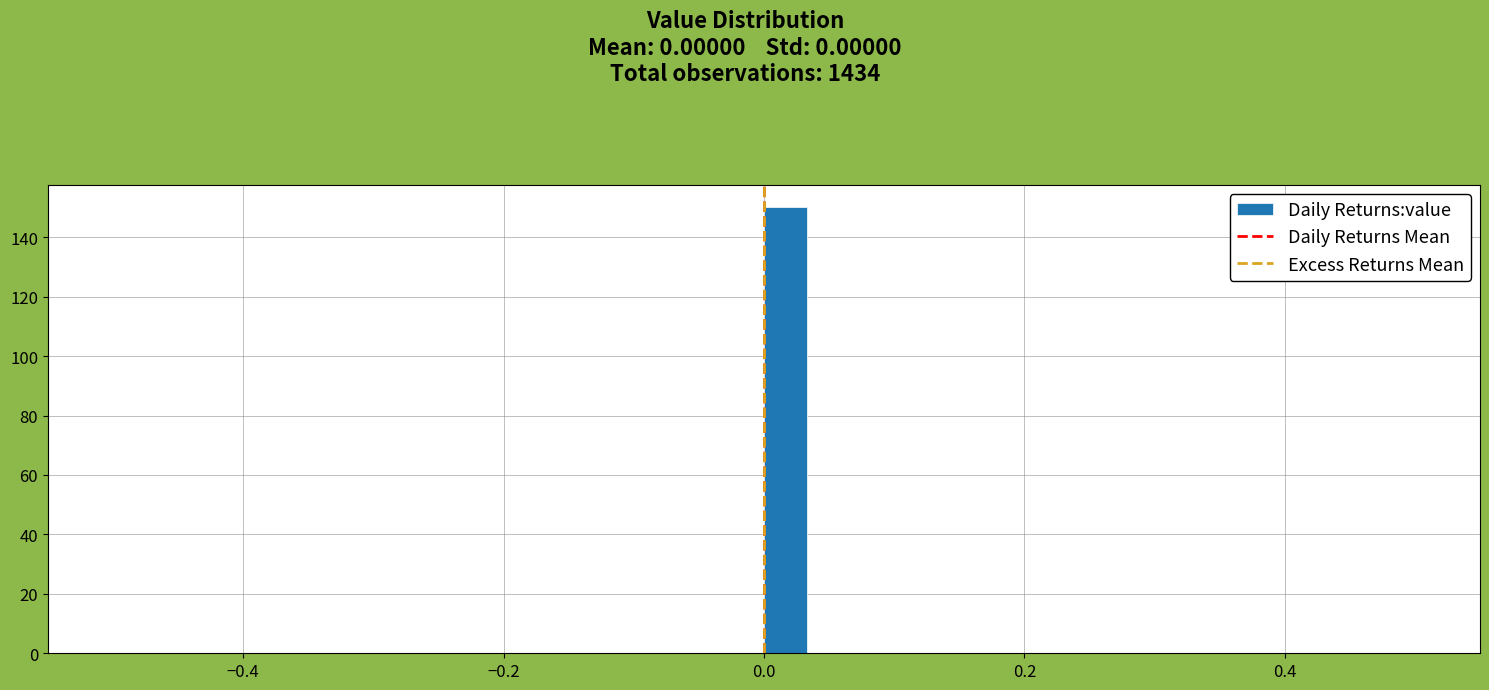

Read against the x-axis, roughly where is the centre of the tallest bar?

0.02